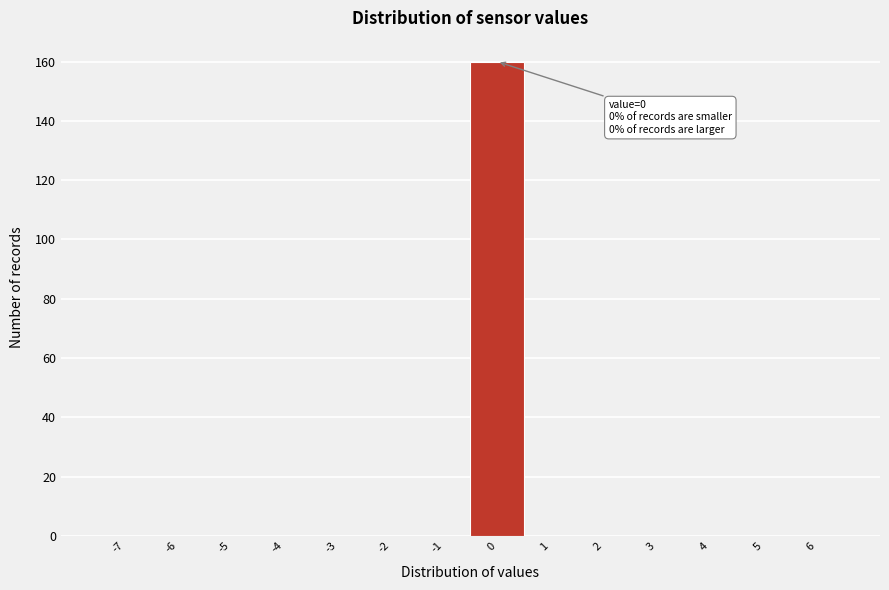

Reading left to right, extract all data points from this chart.

-7=0	-6=0	-5=0	-4=0	-3=0	-2=0	-1=0	0=160	1=0	2=0	3=0	4=0	5=0	6=0